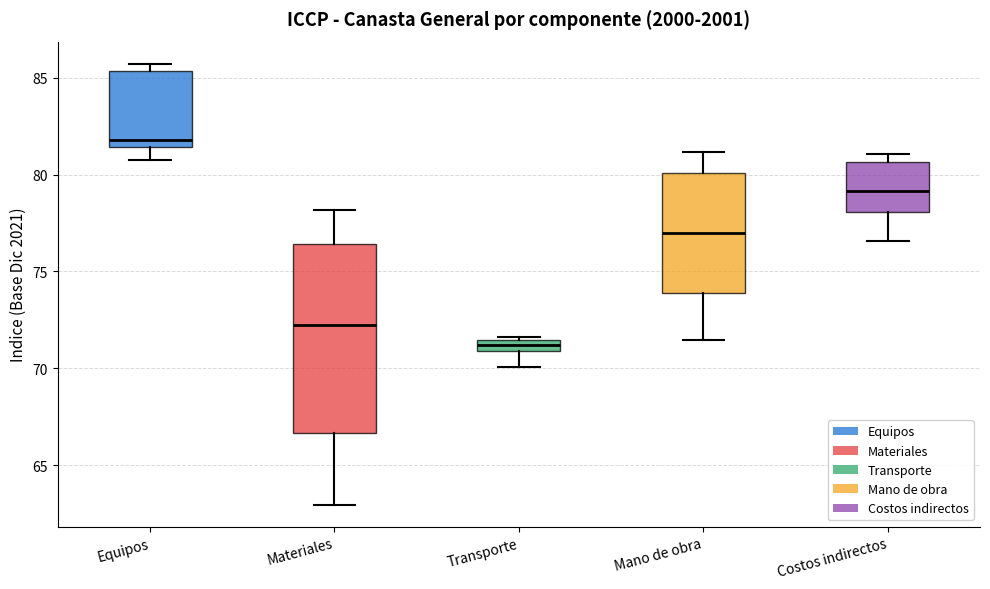

Which box is the tallest, from its lower edge to its upper edge?

Materiales